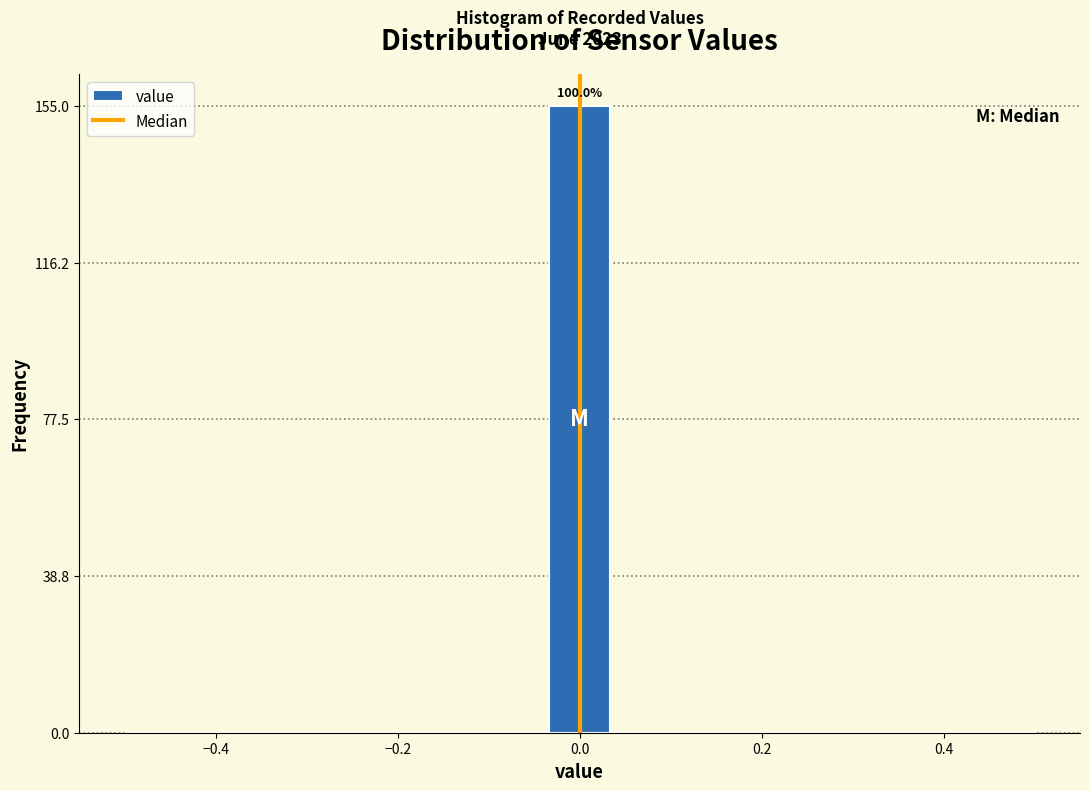

Around what value on the x-axis is the tallest bar? Give the approximate position of its centre, as read against the axis.

0.00